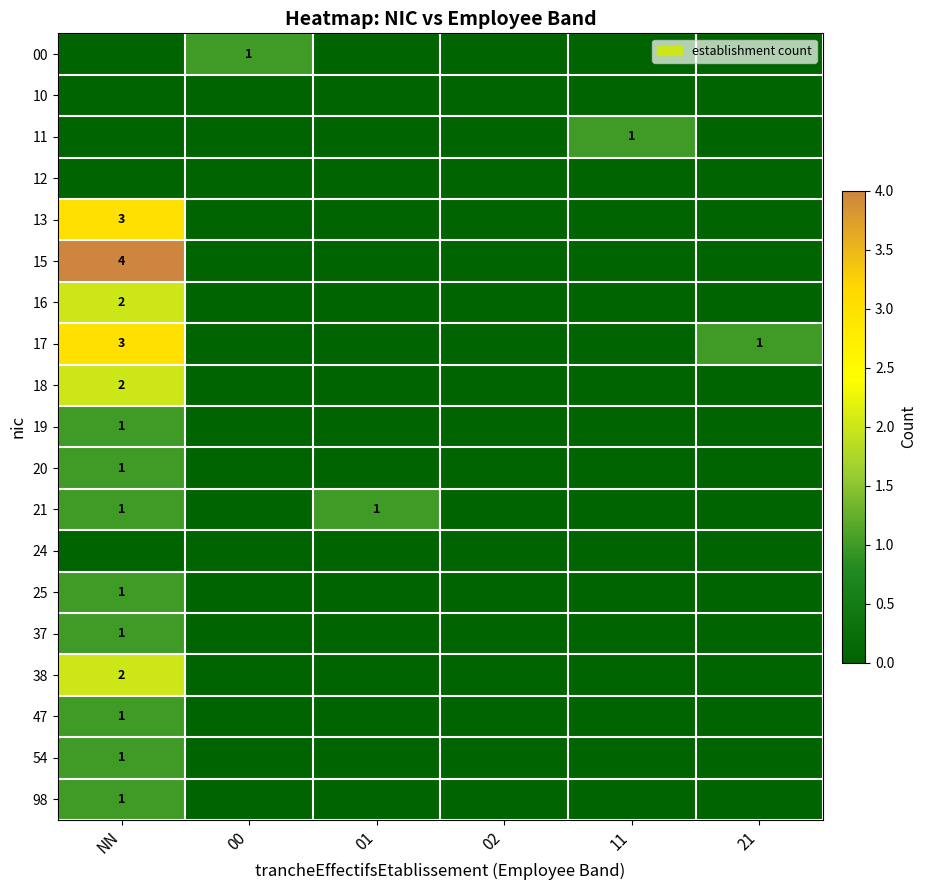

The 13 series shows 1 at NN. True or false?

False